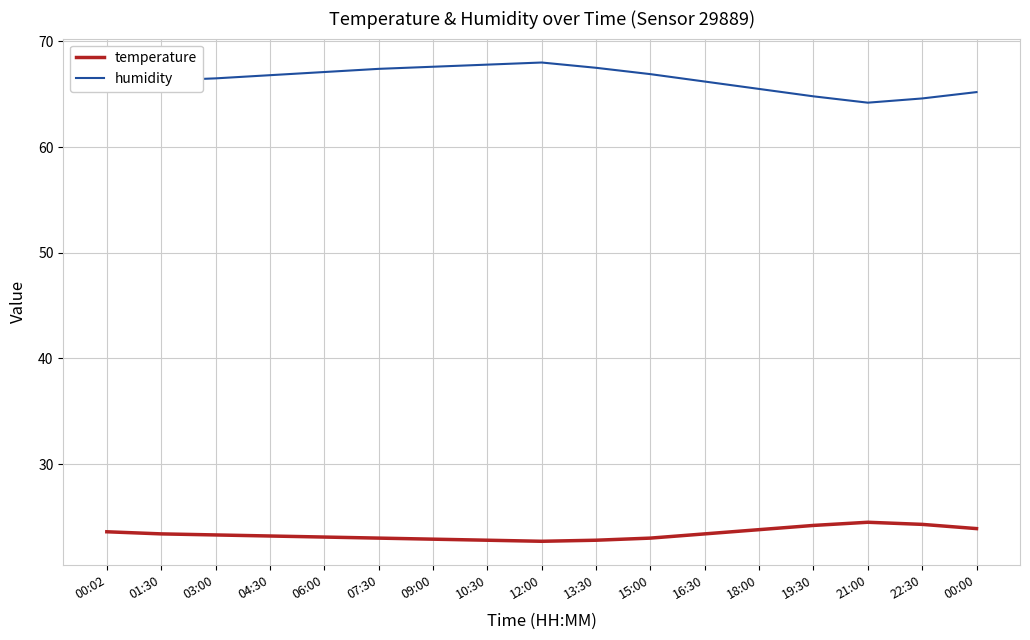

Is the value of temperature at 01:30 greater than the value of humidity at 15:00?

No